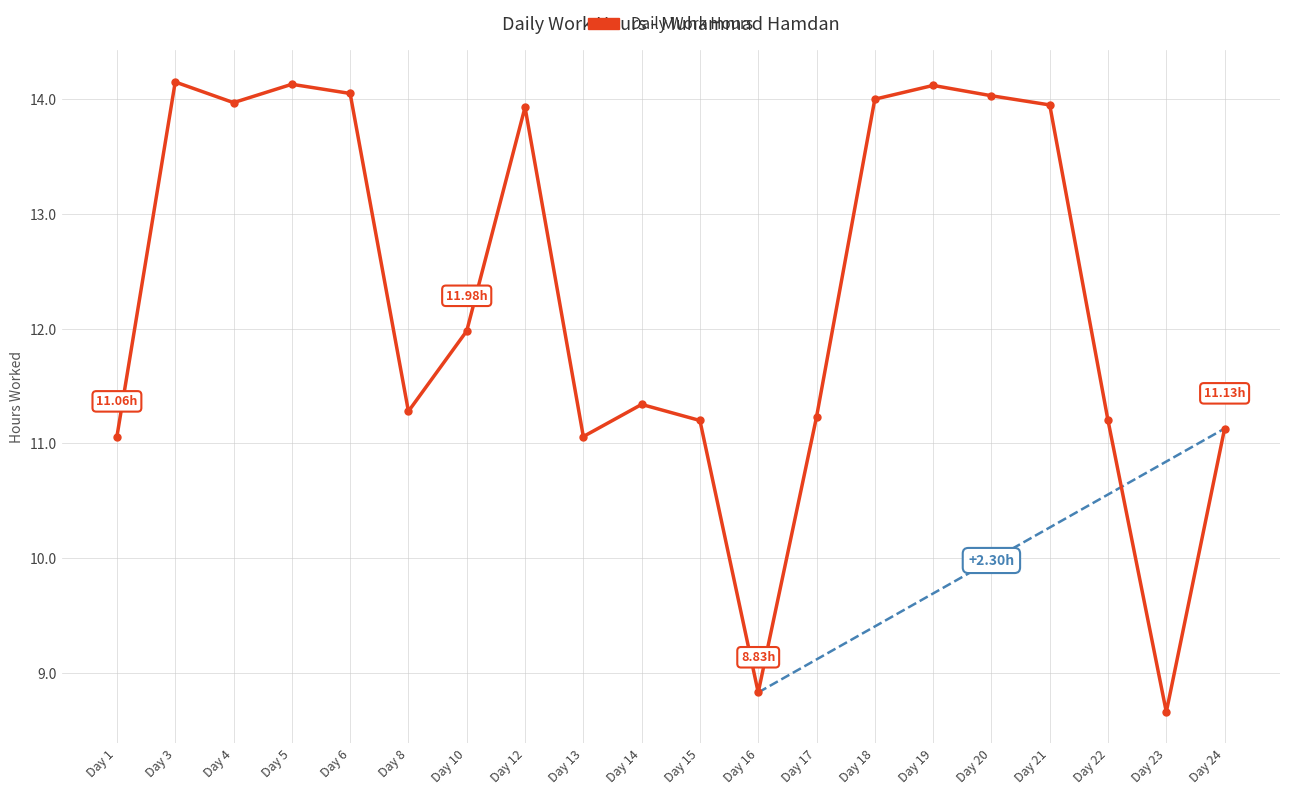

How many data points are above 11?

18